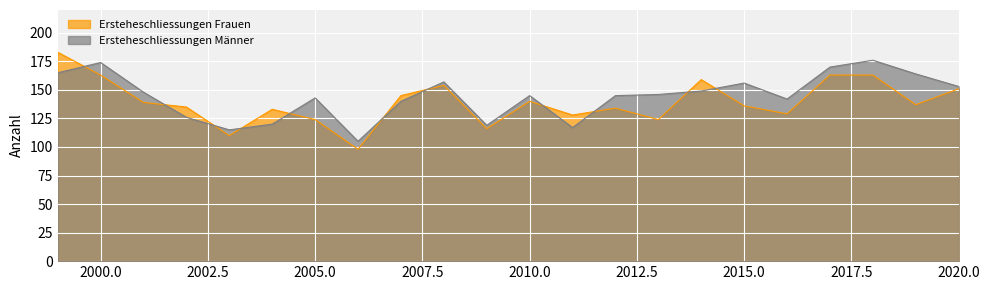

What is the average value of the Ersteheschliessungen Frauen series?

139